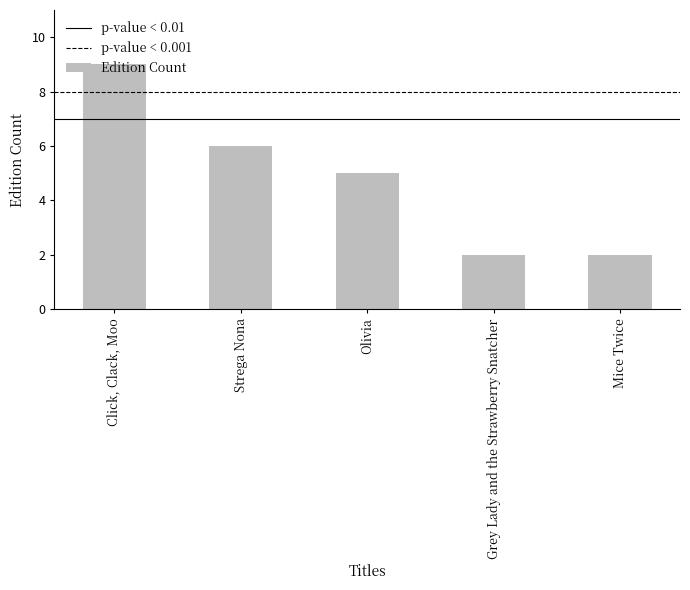

What is the difference between the maximum and second lowest values?

7